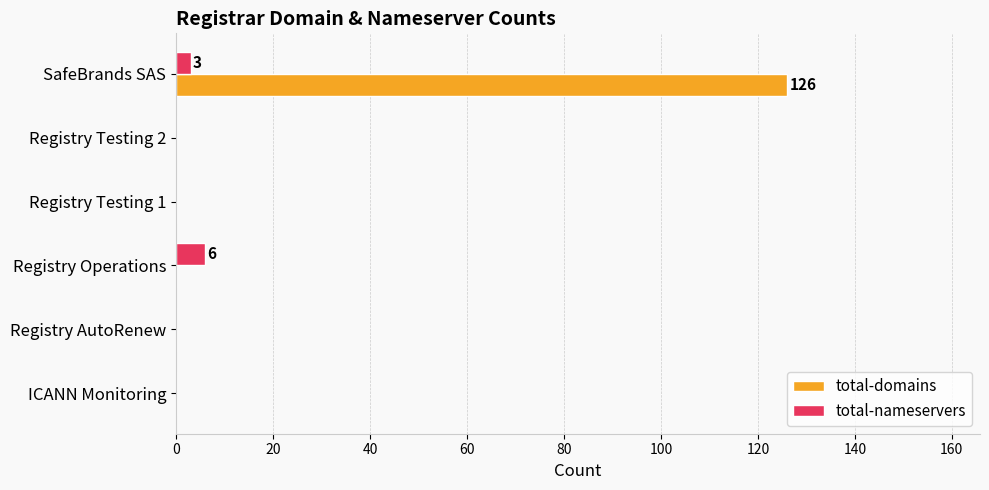

What is the greatest value displayed?

126